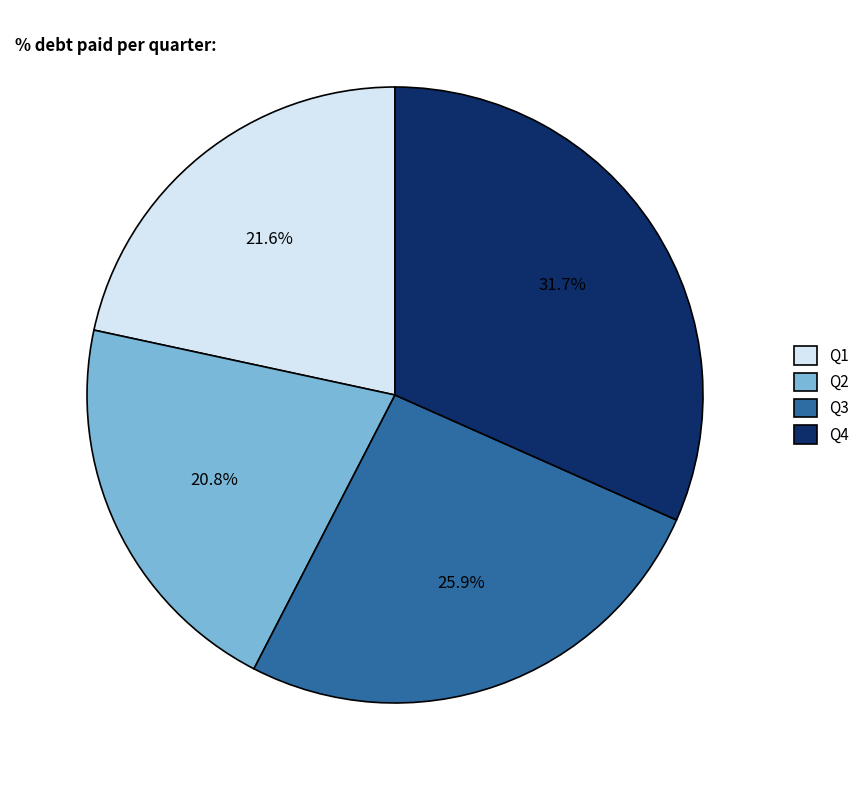

What percentage is the Q2 slice, to the nearest percent?

21%